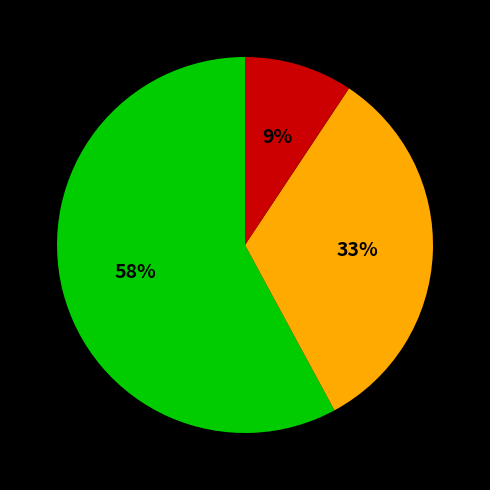

Does any single category account for the majority?

Yes